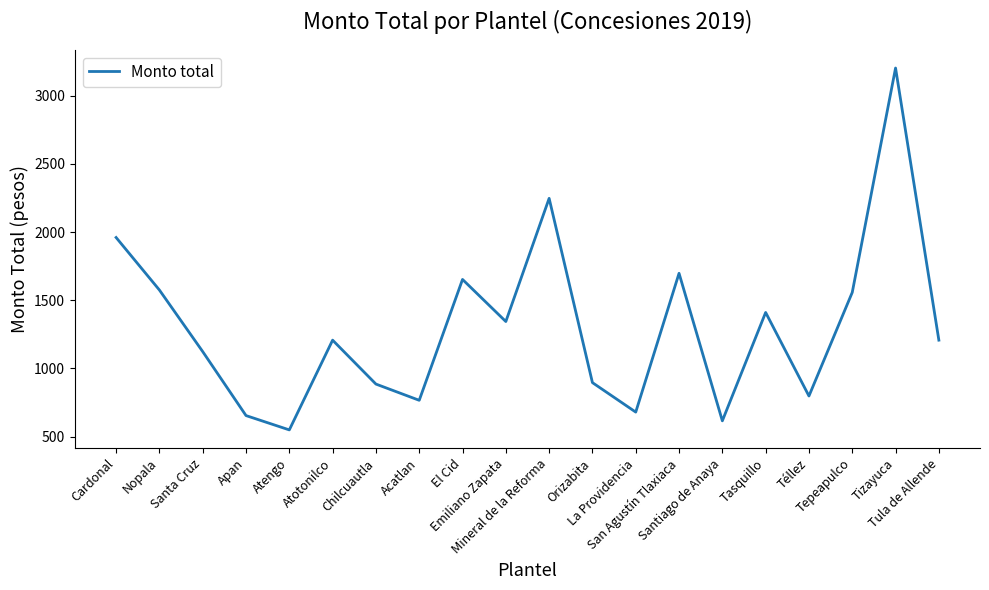

What is the smallest value displayed?

549.5